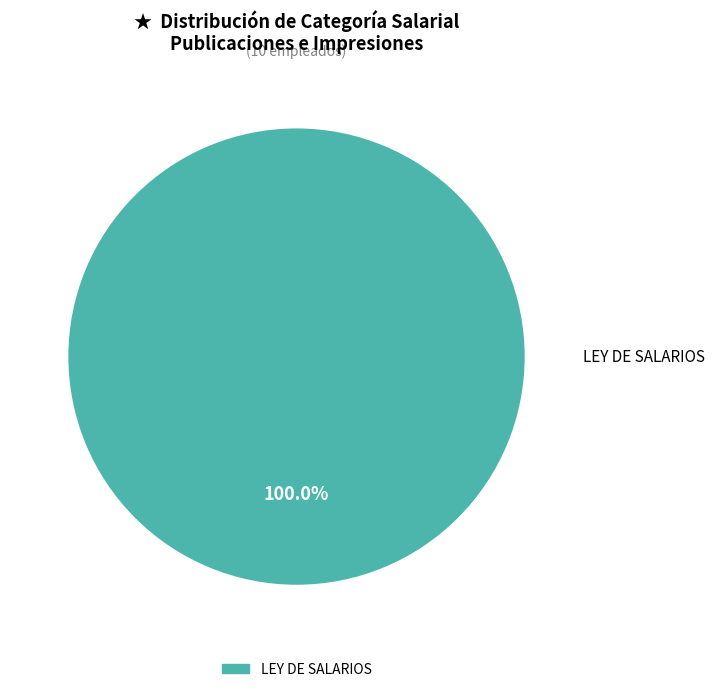

Is there any slice that represents more than half of the pie?

Yes